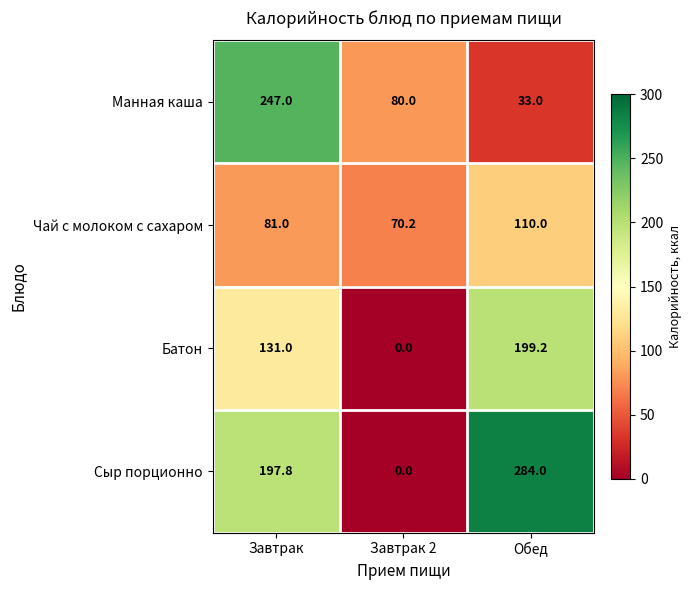

Between Завтрак and Обед, which series saw the biggest shift?

Манная каша